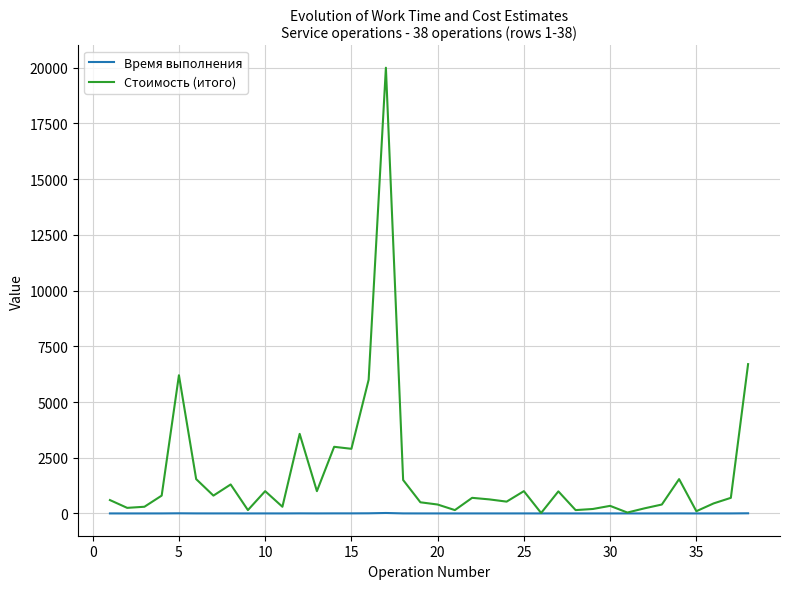

Which series has the widest spread of values?

Стоимость (итого)